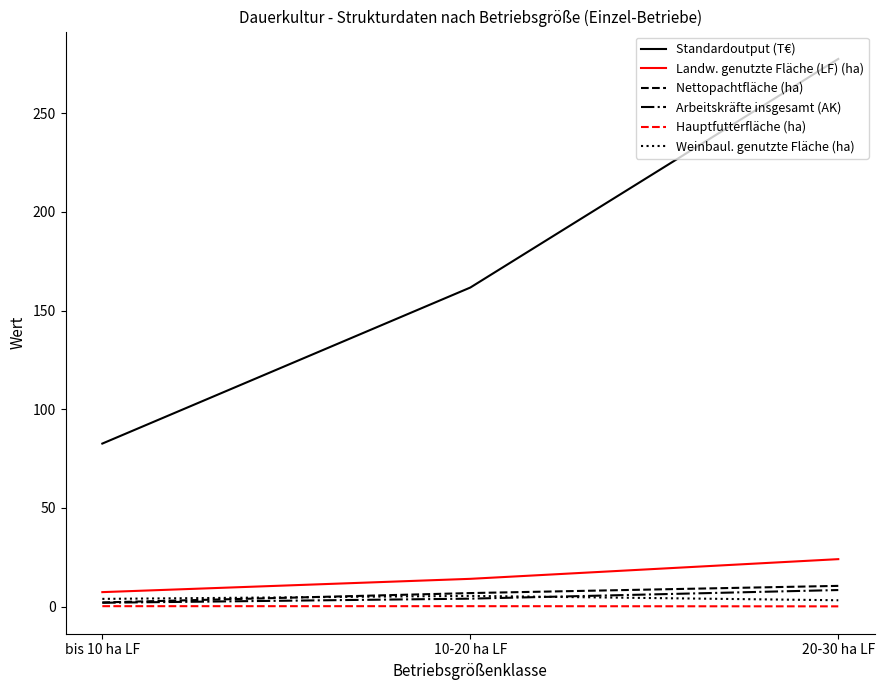

At which label does Standardoutput (T€) first exceed 161?

10-20 ha LF